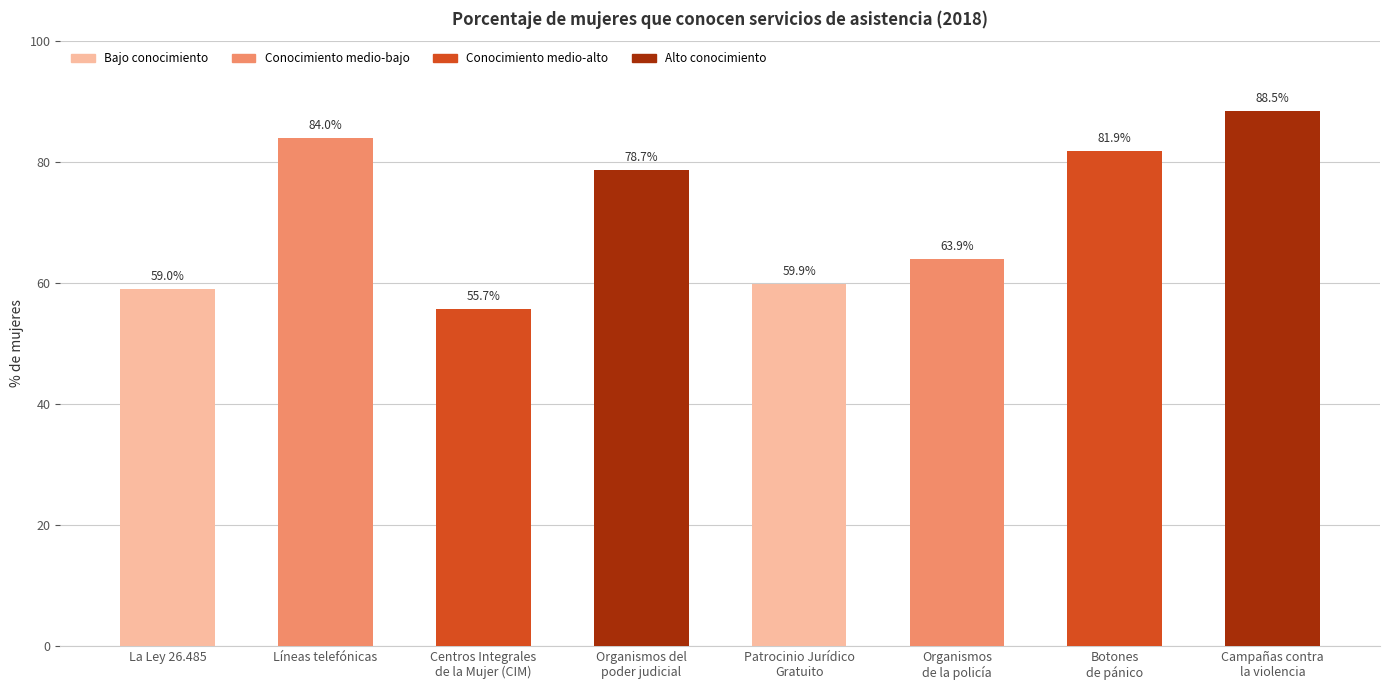

What is the smallest value displayed?

55.7